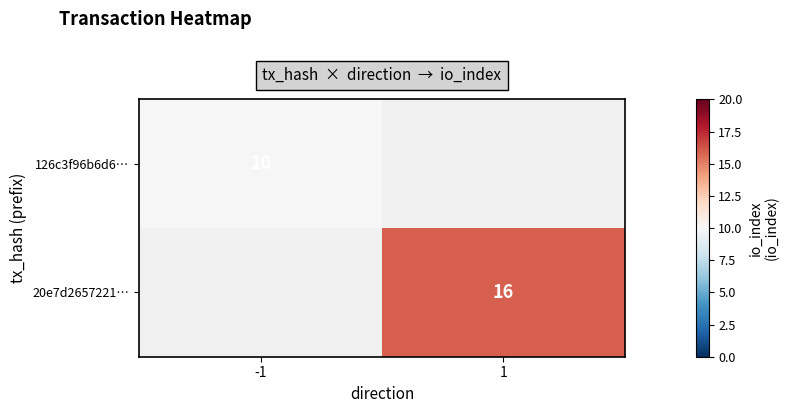

The value of 20e7d2657221… at 1 is 16. True or false?

True